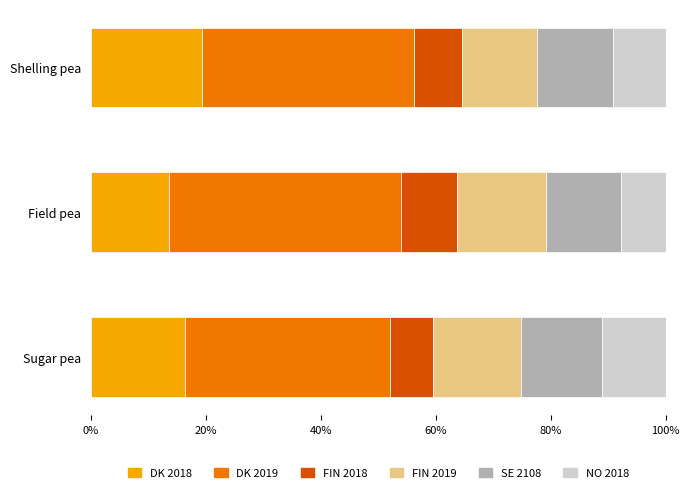

What is the difference between the DK 2018 values at Sugar pea and Shelling pea?

3.0